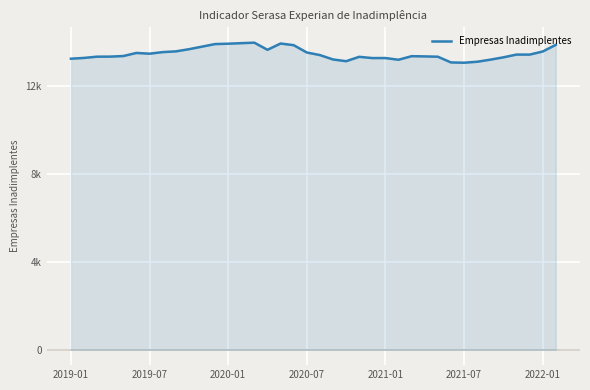

What is the greatest value displayed?

13954